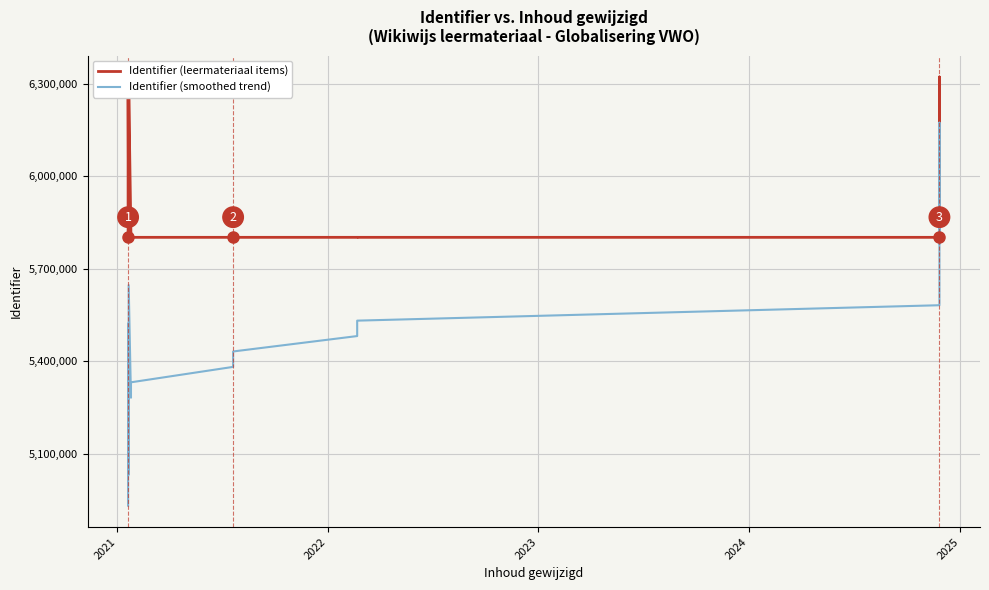

List the series in order of their overall mean, highest first.

Identifier (leermateriaal items), Identifier (smoothed trend)